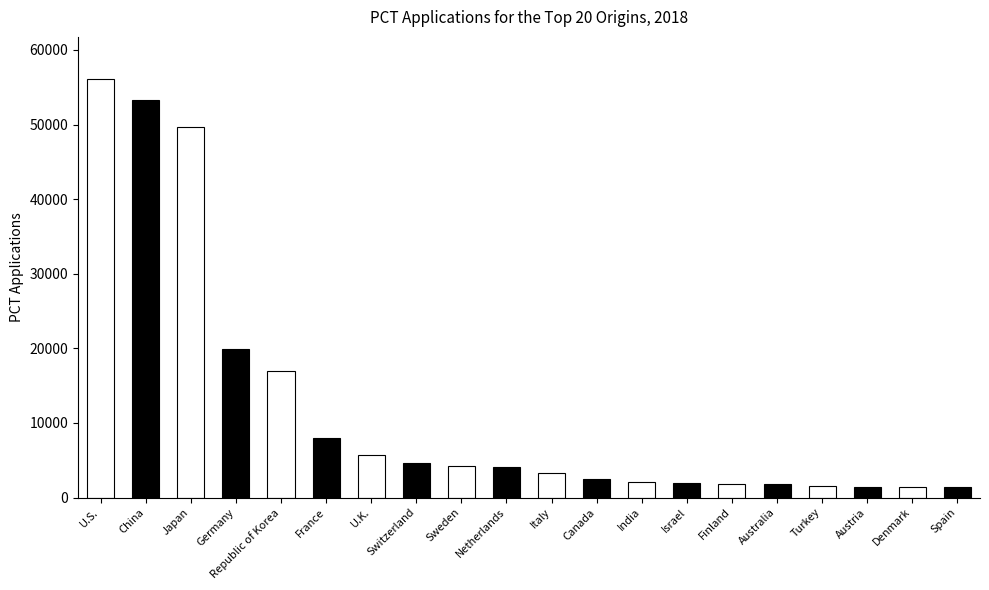

Are the bars grouped side by side (vs. stacked)?

No